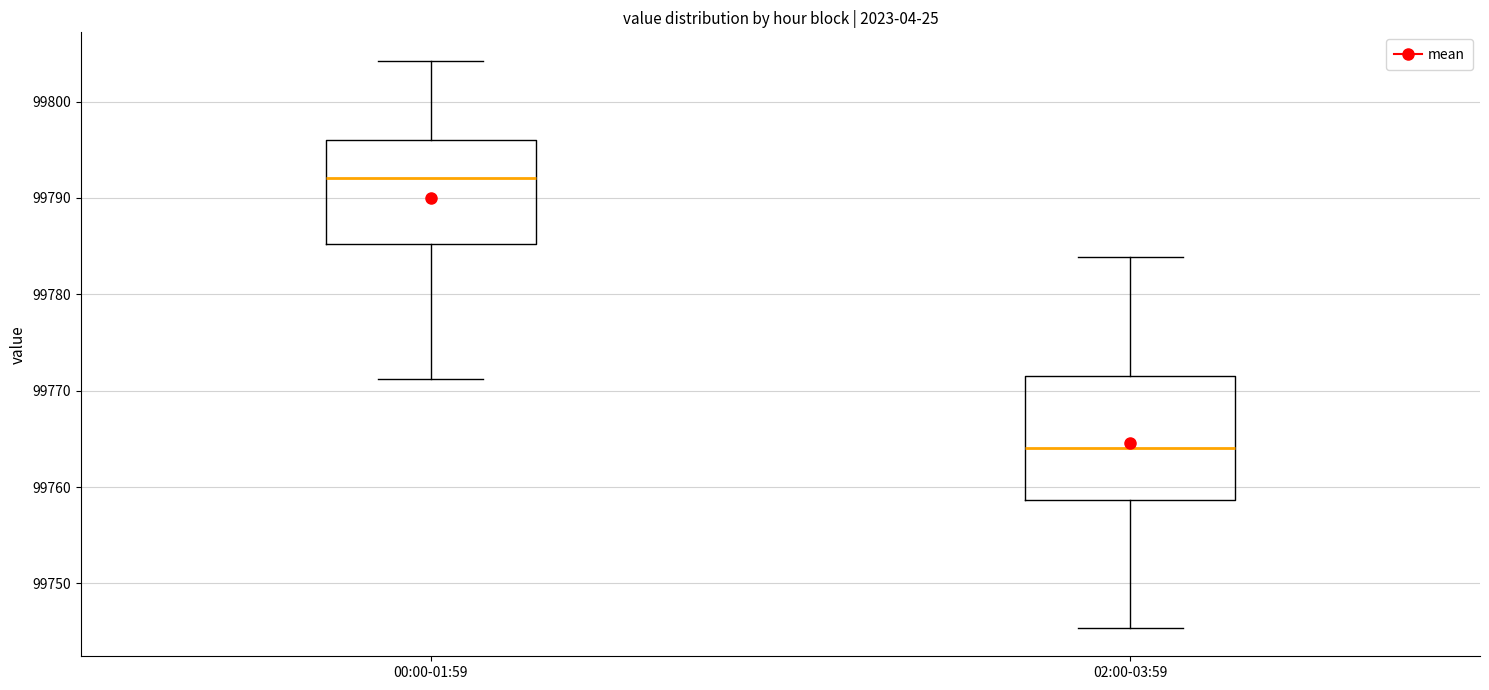

Reading left to right, transcribe this box plot: for each box, give where its median line is, the range the box spans, and where its two whiskers end, as read against the y-axis. The values are not printed on the chart, so give them approximately, as read against the axis.

00:00-01:59: median 99792, box 99785 to 99796, whiskers 99771 to 99804
02:00-03:59: median 99764, box 99759 to 99772, whiskers 99745 to 99784